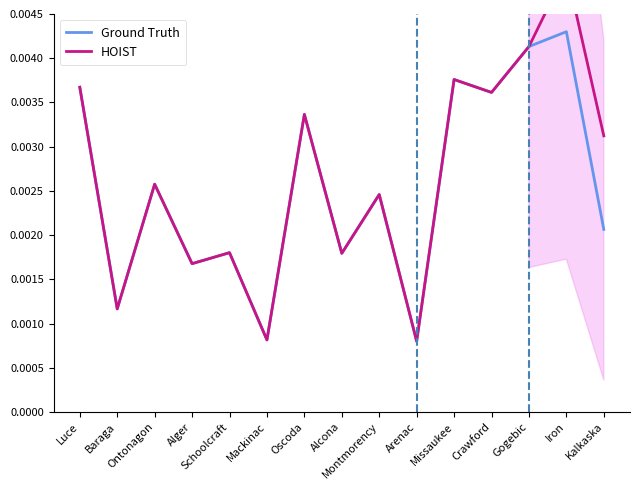

List the series in order of their overall mean, lowest first.

Ground Truth, HOIST